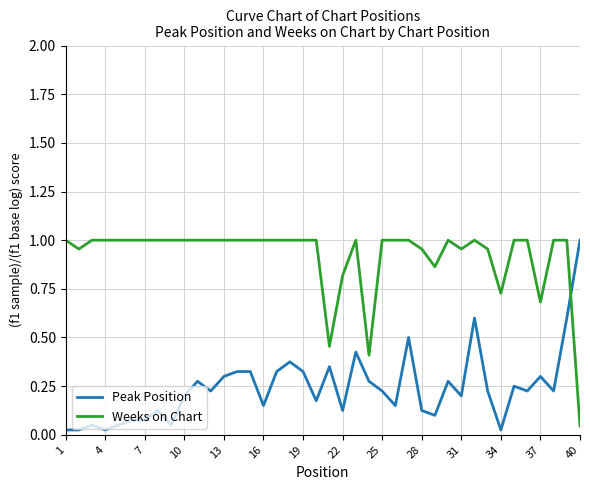

Which series has the largest total across all categories?

Weeks on Chart